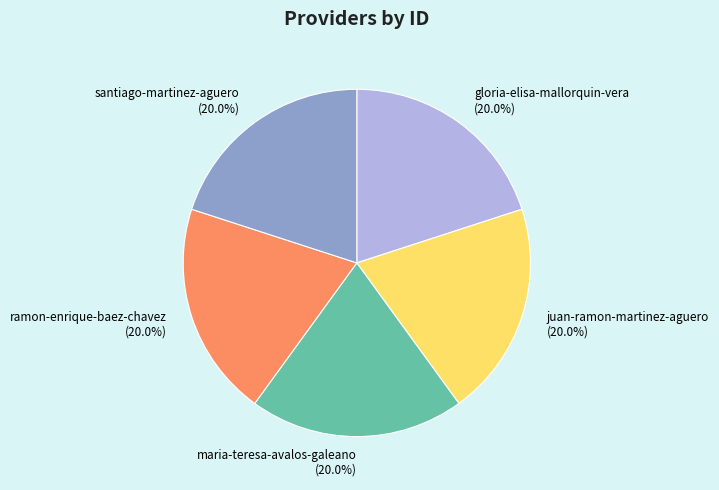

What is the ratio of the value at gloria-elisa-mallorquin-vera to the value at juan-ramon-martinez-aguero?

1.0